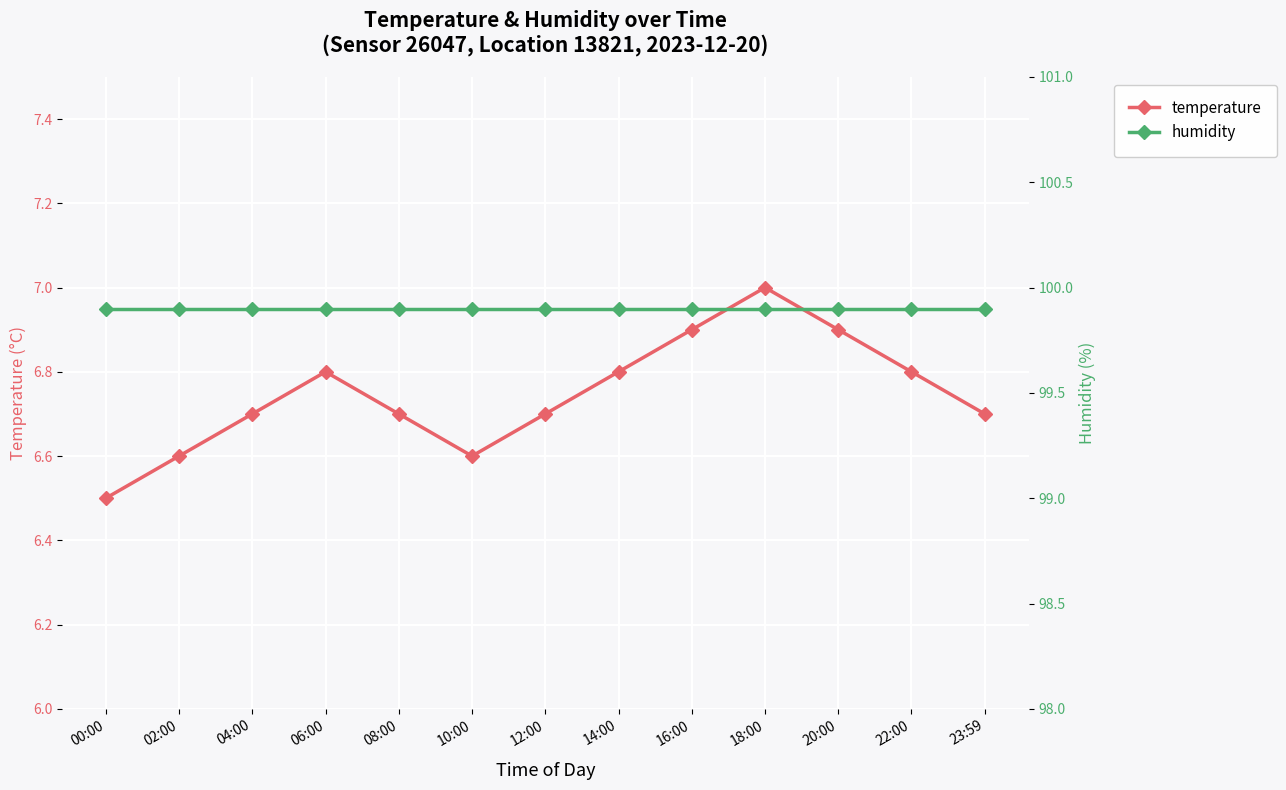

True or false: humidity has a value of 99.9 at 08:00.

True